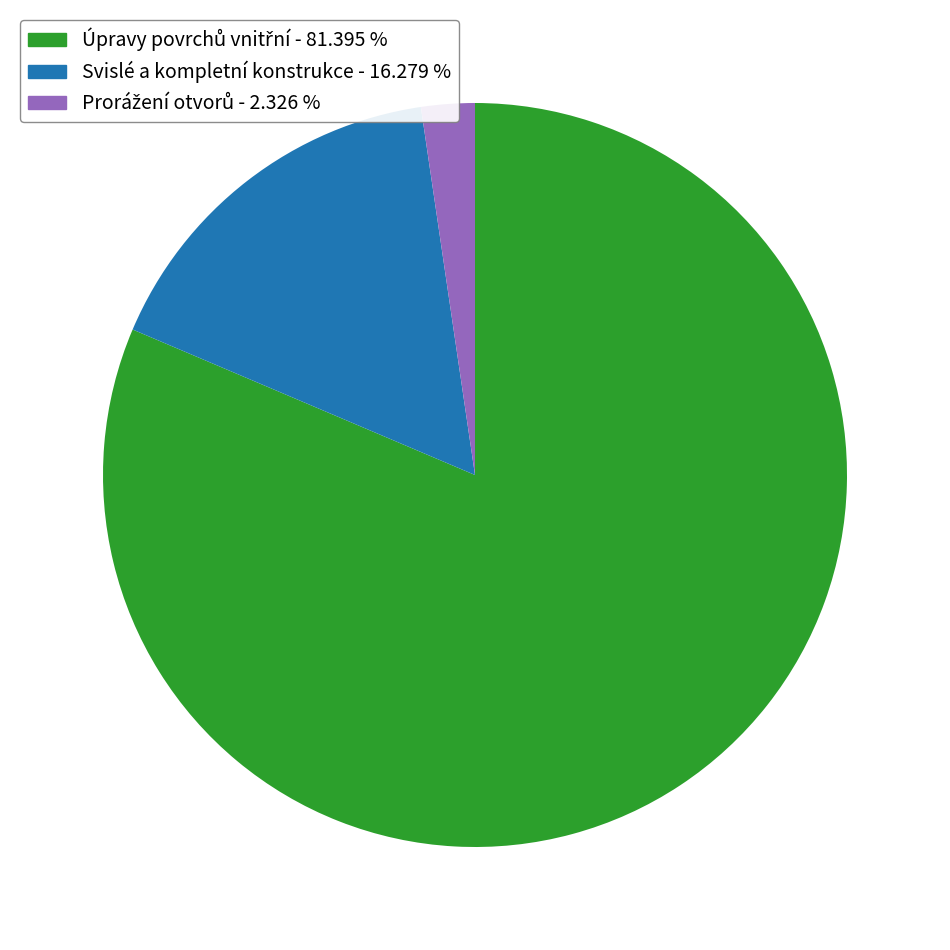

Is there a majority slice in this chart?

Yes